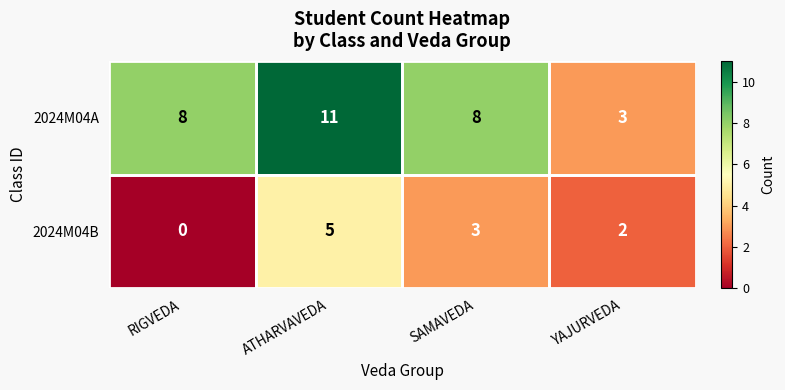

What is the total value across all series at SAMAVEDA?

11